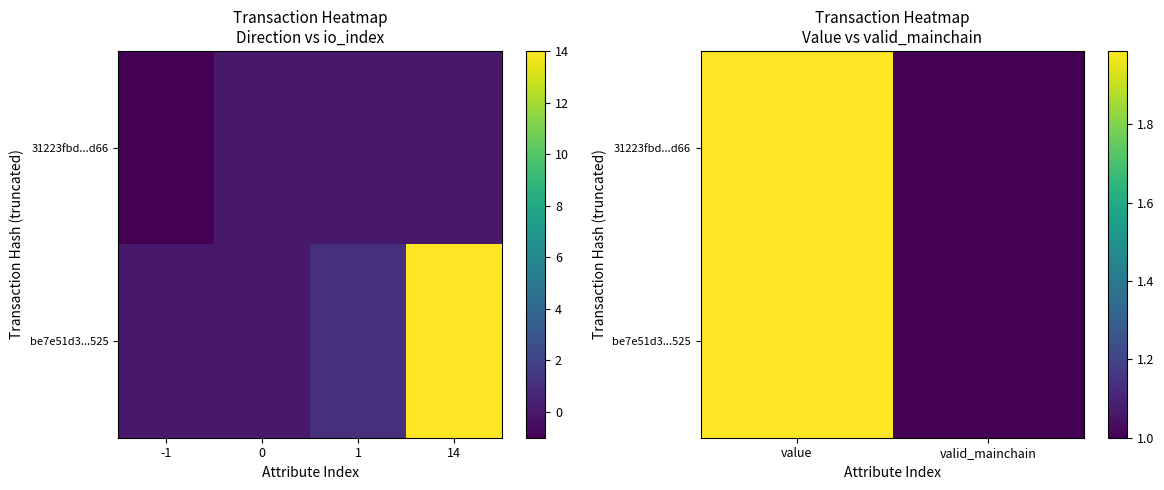

What is the difference between the maximum and minimum values in the be7e51d3...525 series?

1.0